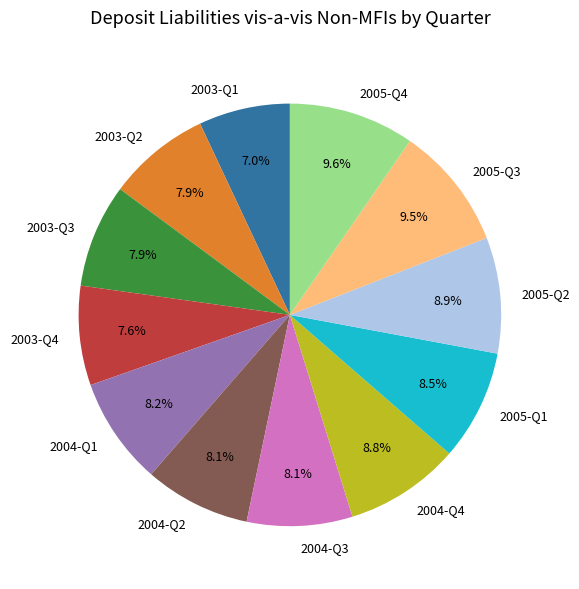

Count the number of slices in the pie.

12